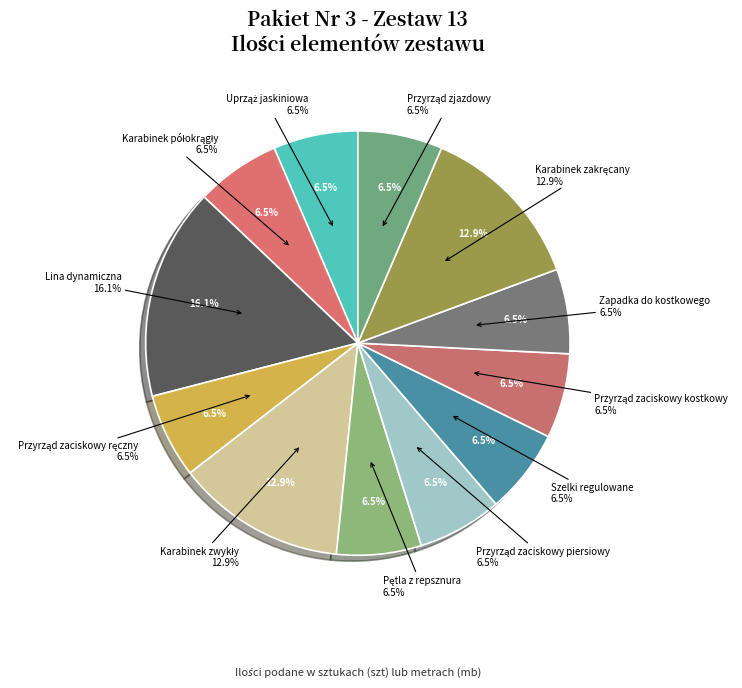

What is the largest slice in the pie chart?

Lina dynamiczna